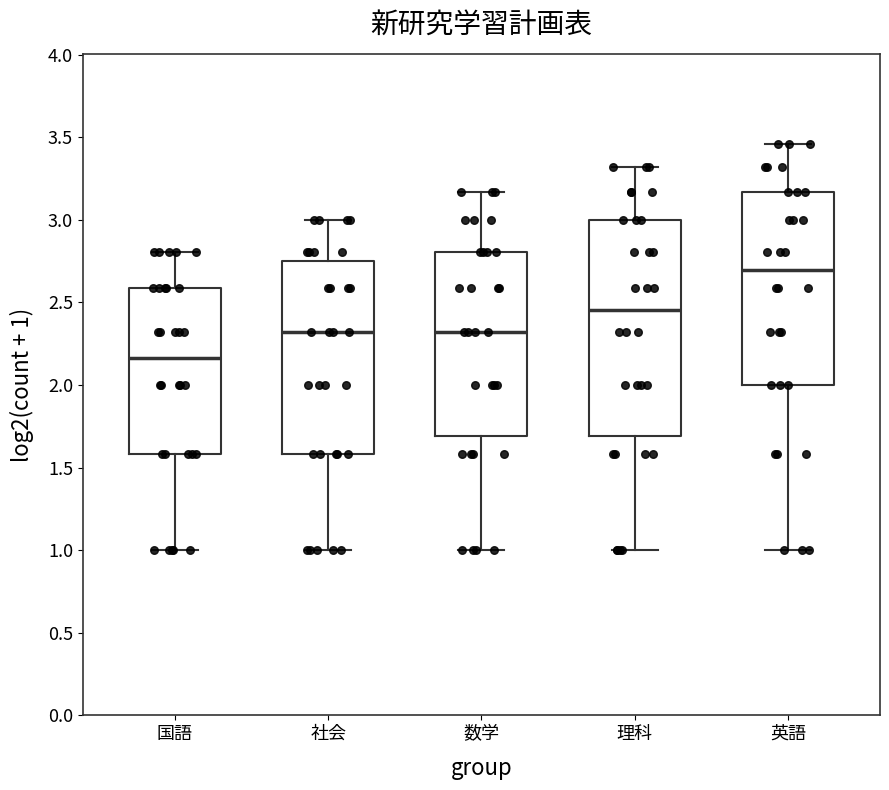

Reading left to right, transcribe this box plot: for each box, give where its median line is, the range the box spans, and where its two whiskers end, as read against the y-axis. The values are not printed on the chart, so give them approximately, as read against the axis.

国語: median 2.15, box 1.60 to 2.60, whiskers 1.00 to 2.80
社会: median 2.30, box 1.60 to 2.75, whiskers 1.00 to 3.00
数学: median 2.30, box 1.70 to 2.80, whiskers 1.00 to 3.15
理科: median 2.45, box 1.70 to 3.00, whiskers 1.00 to 3.30
英語: median 2.70, box 2.00 to 3.15, whiskers 1.00 to 3.45